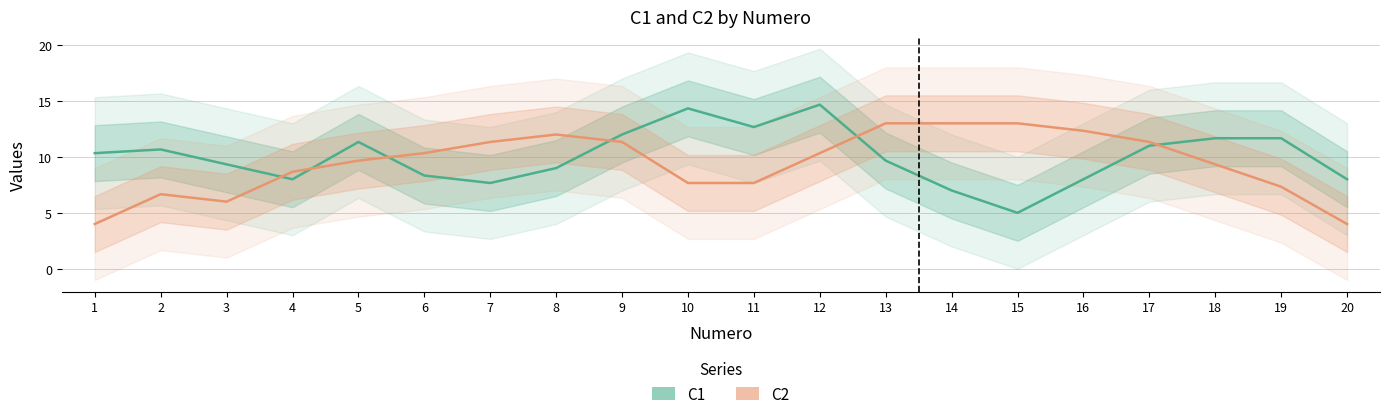

True or false: C1 has a value of 12.0 at 9.

True